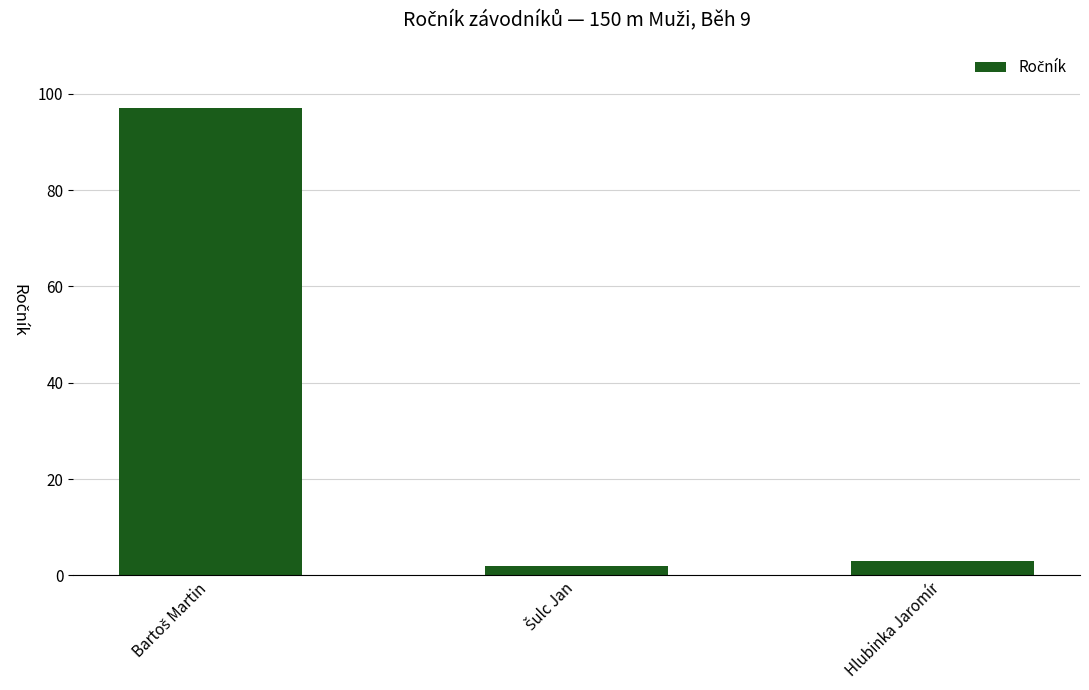

What is the label of the 1st bar from the right?

Hlubinka Jaromír